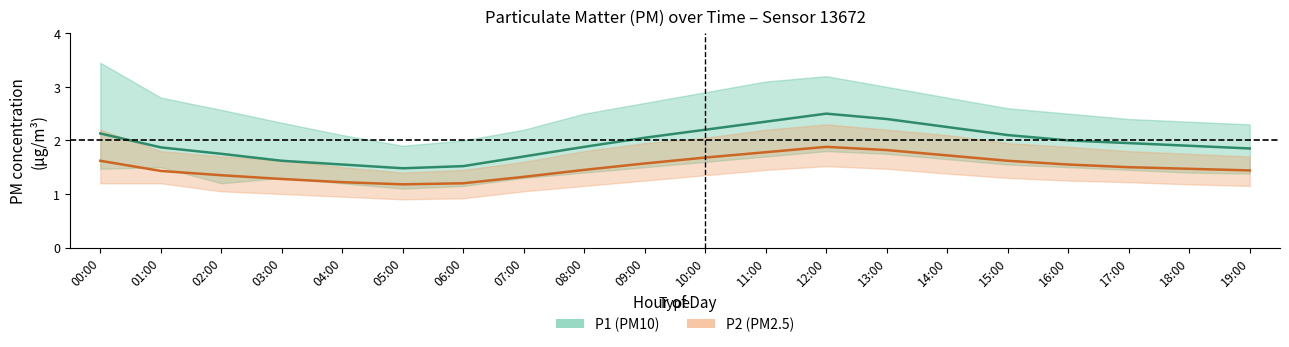

True or false: P1 mean and P2 mean cross at least once.

False